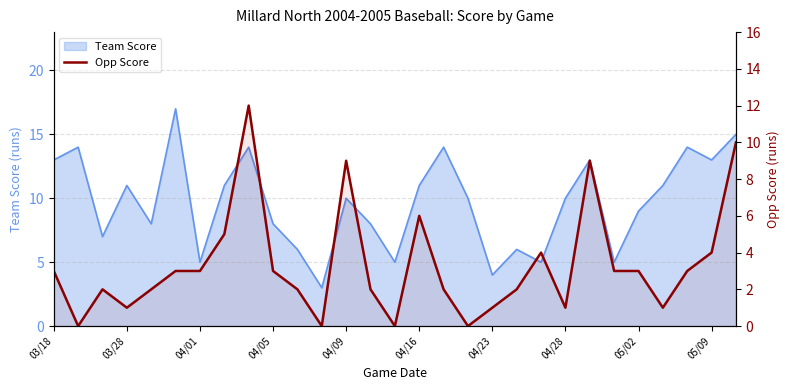

How many positive values are there?

25